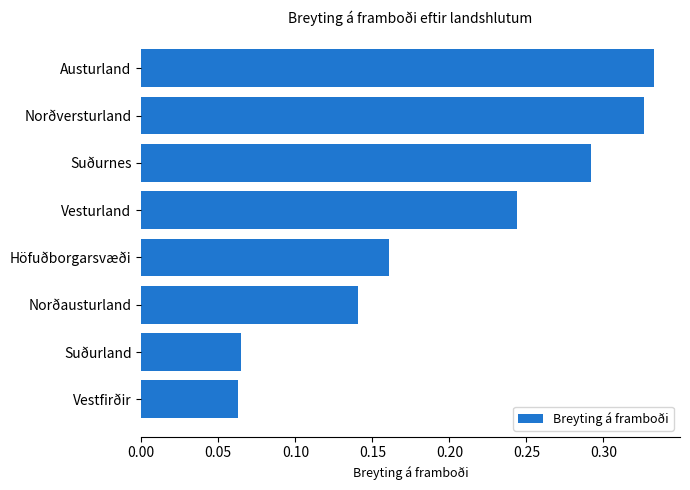

Which label corresponds to the largest value in the chart?

Austurland